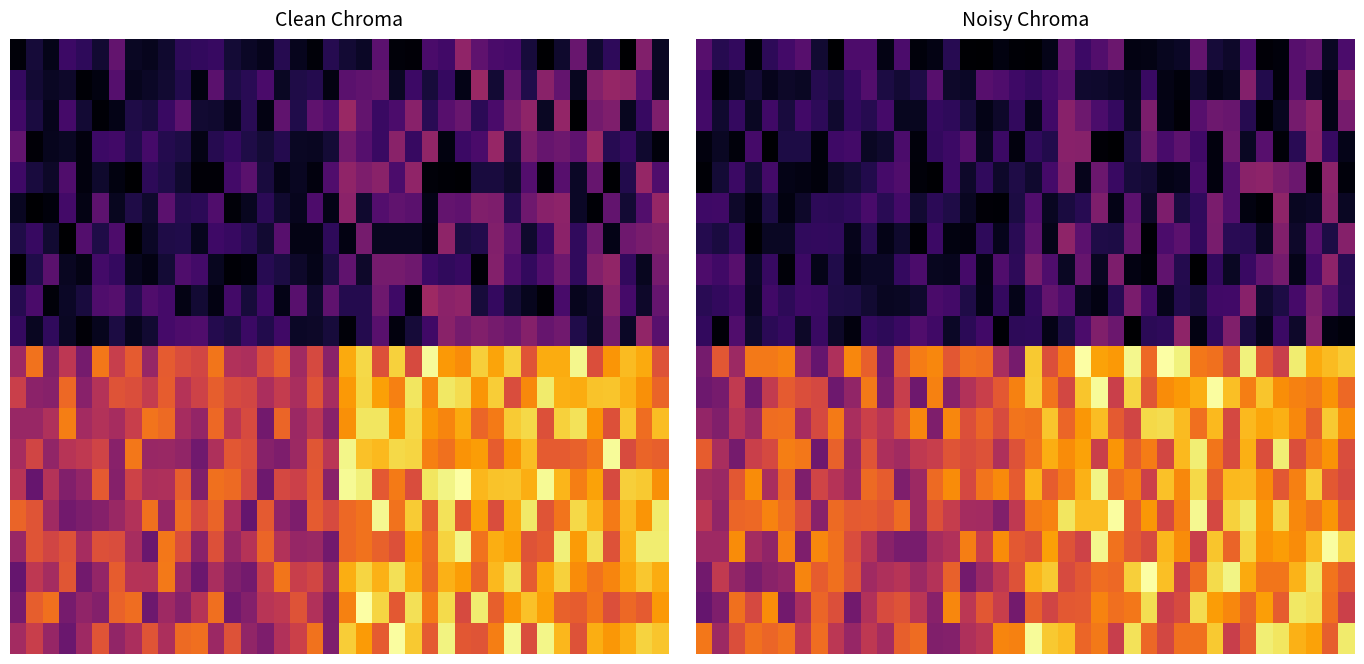

What is the sum of all 15.0 values?

114.6